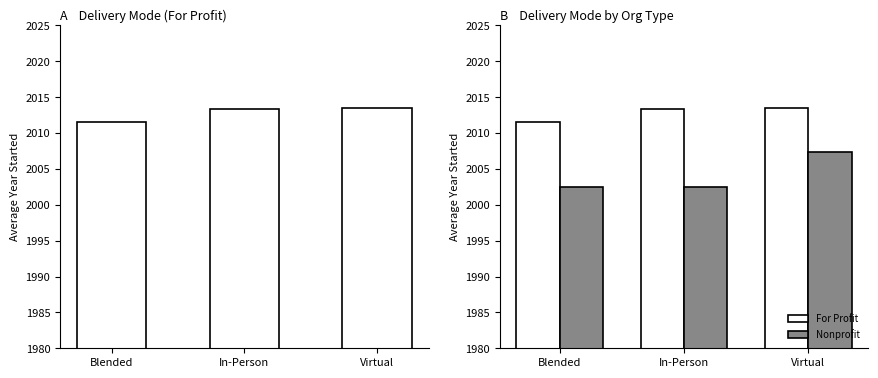

Reading left to right, list all the values displayed in this chart.

For Profit: Blended=2011.5	In-Person=2013.4	Virtual=2013.5
Nonprofit: Blended=2002.5	In-Person=2002.5	Virtual=2007.3